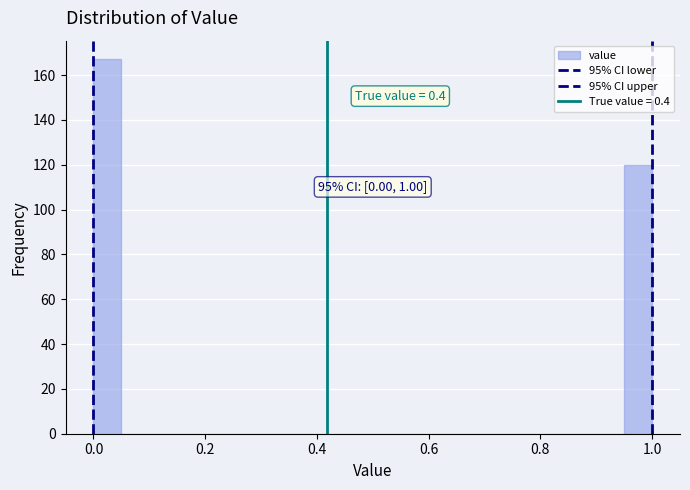

Around what value on the x-axis is the tallest bar? Give the approximate position of its centre, as read against the axis.

0.02